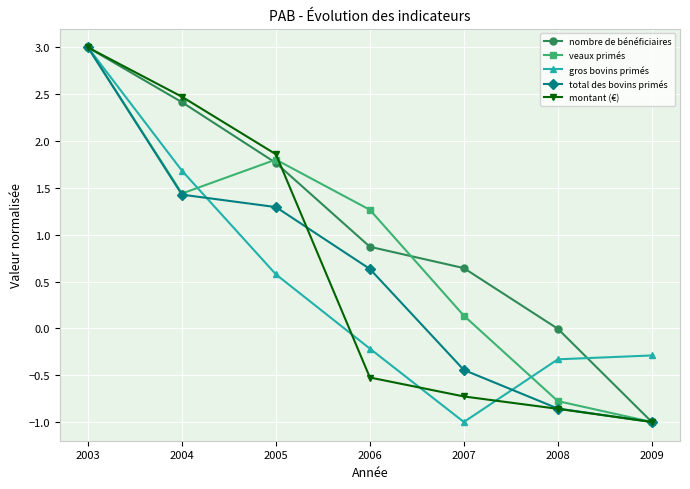

Which category has the highest value across all series?

2003